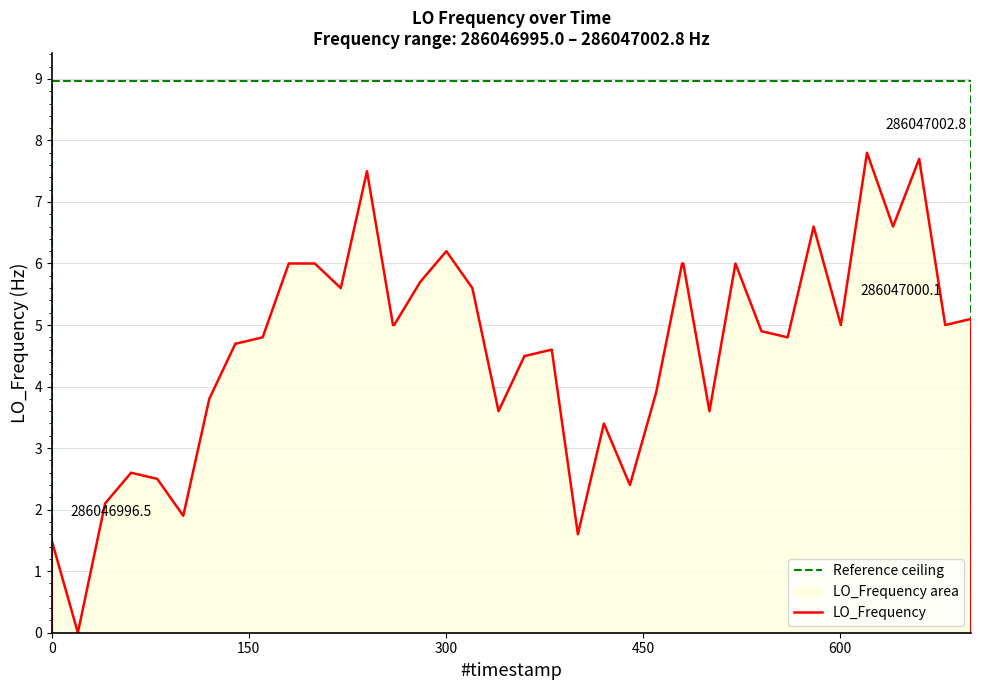

What is the highest value of the LO_Frequency series?

7.8